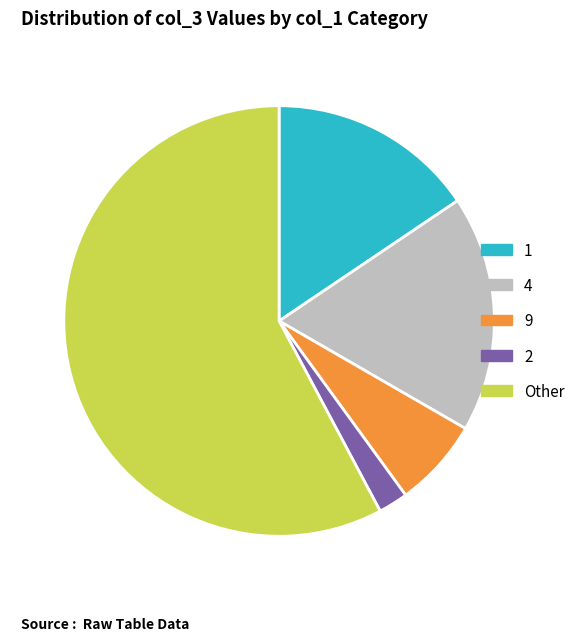

Which category has the smallest portion of the pie?

2